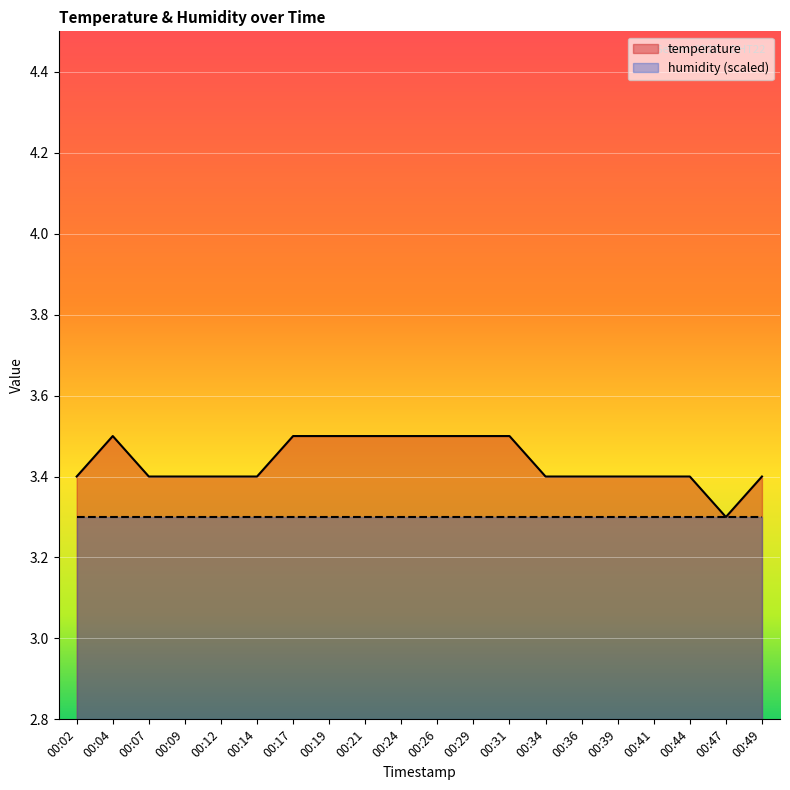

What is the ratio of the value at 00:44 to the value at 00:49?

1.0